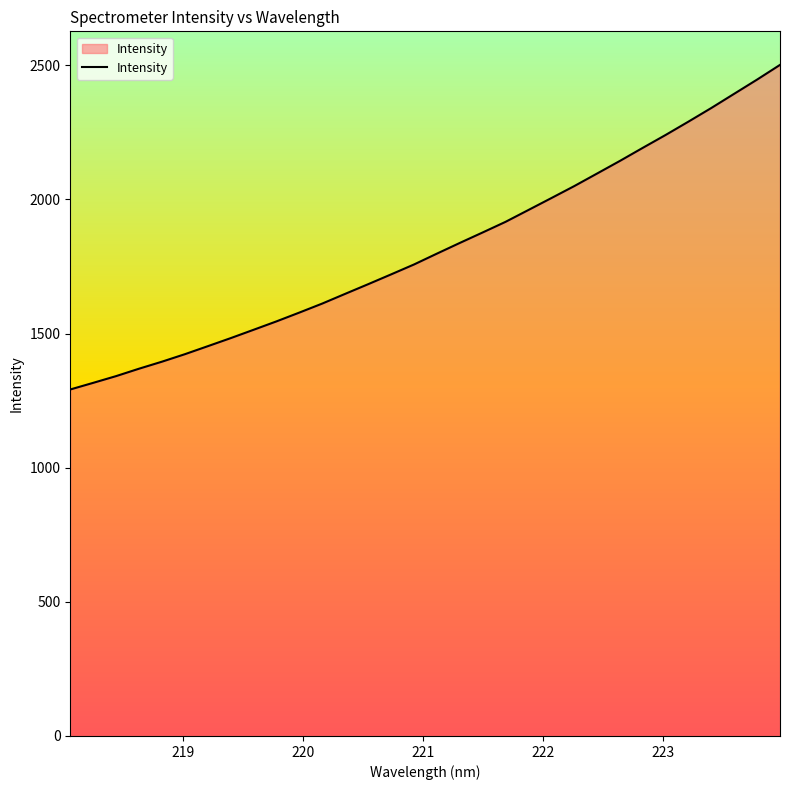

True or false: the data has more than 1 interior local peaks.

False